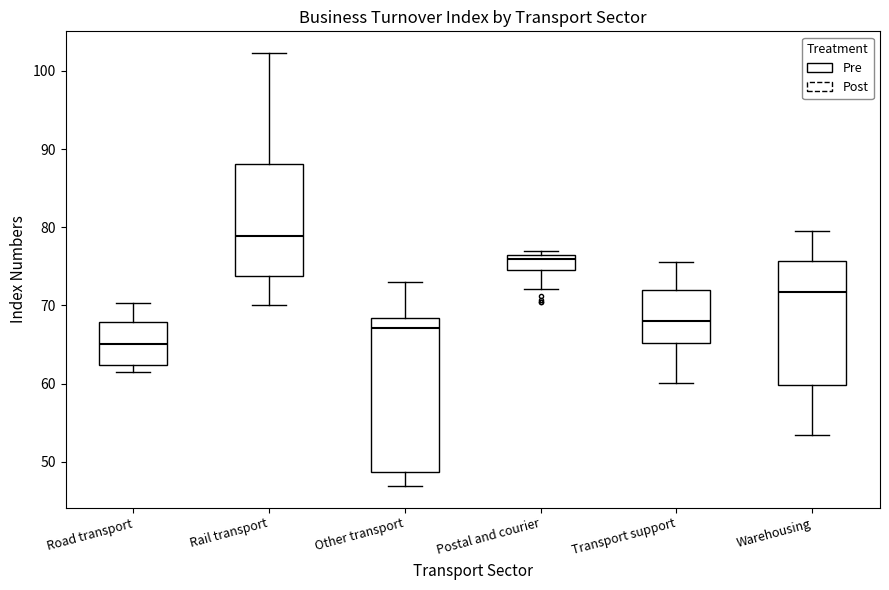

Where does the lower whisker of the box for Postal and courier end on the y-axis? The values are not printed on the chart, so give them approximately, as read against the axis.

72